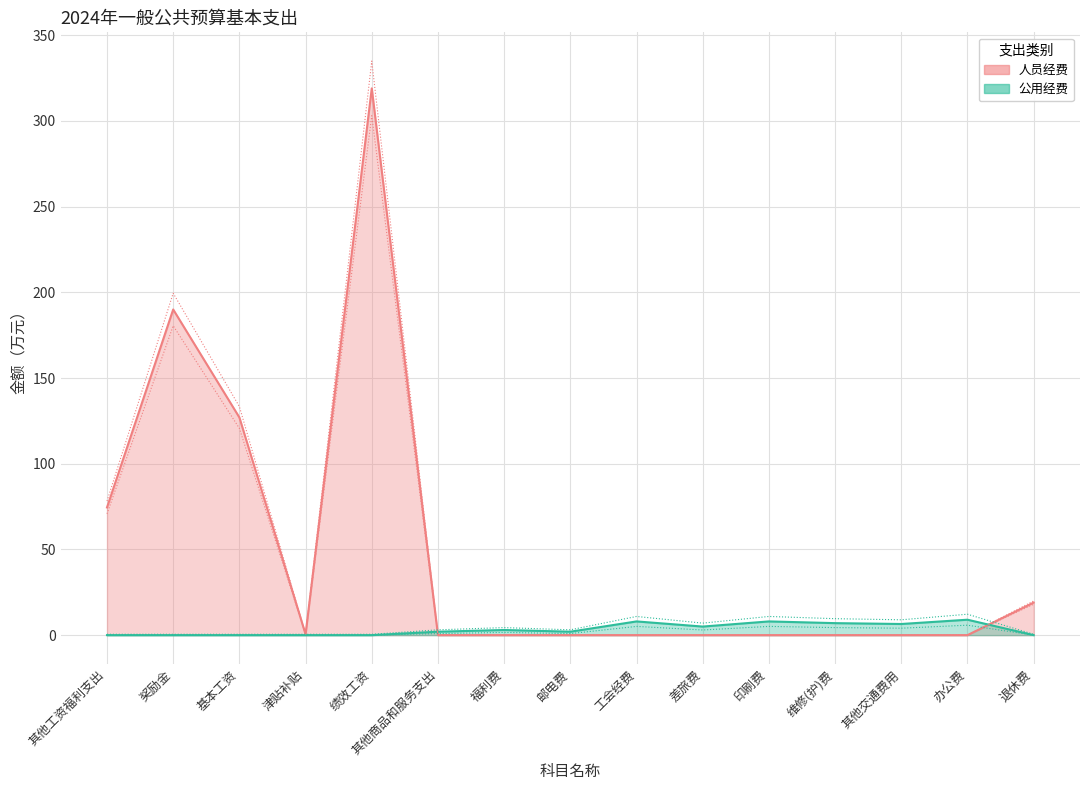

At how many categories does at least one series exceed 319?

1